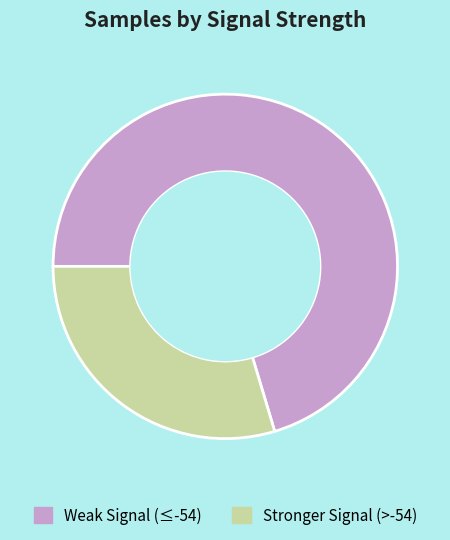

What is the ratio of the value at Stronger Signal (>-54) to the value at Weak Signal (≤-54)?

0.4